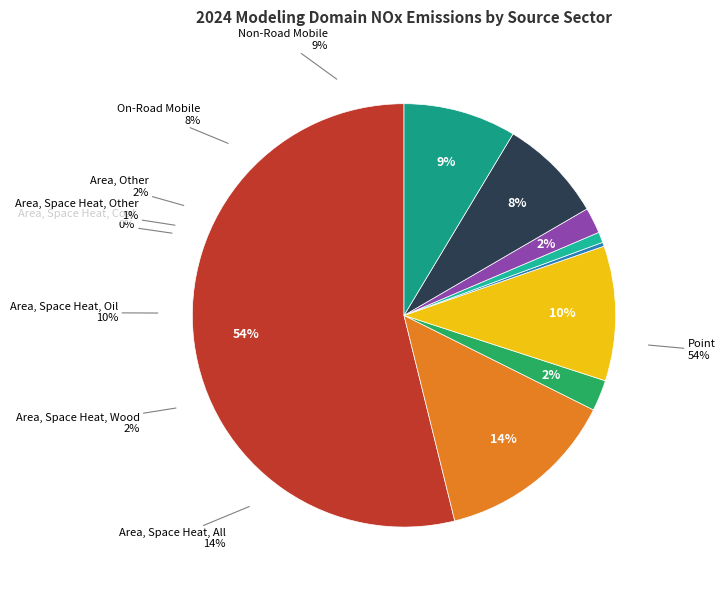

True or false: Area, Space Heat, Other accounts for 1% of the total.

True